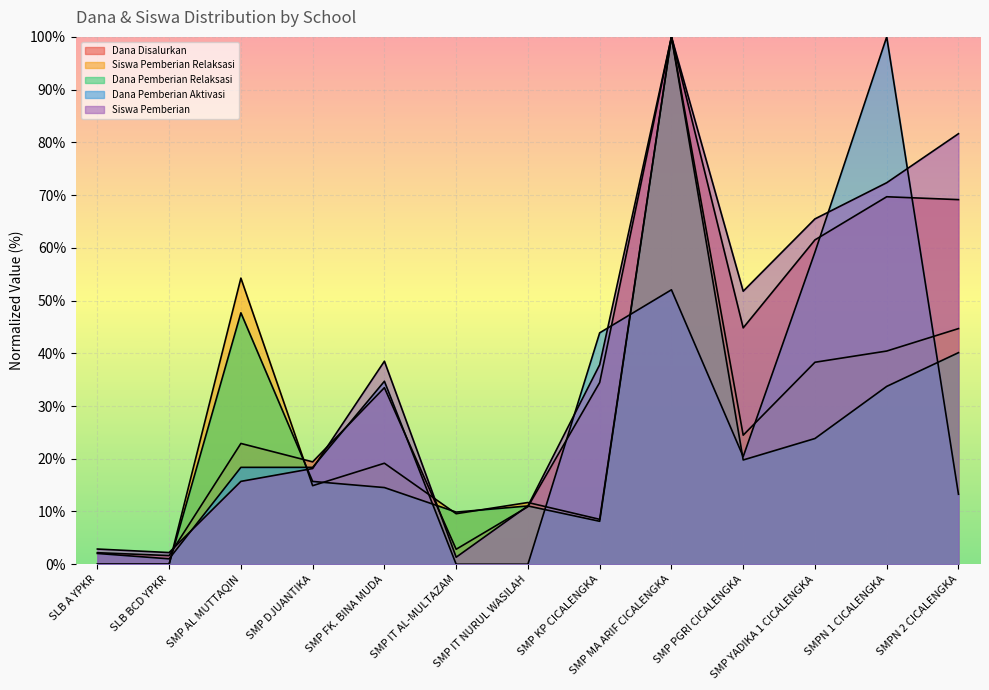

At how many categories does at least one series exceed 94?

2